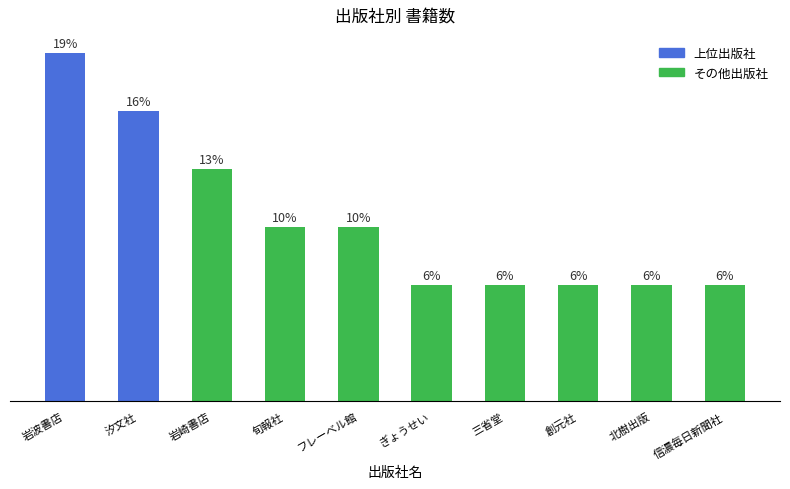

At which category does the chart reach its peak across all series?

岩波書店